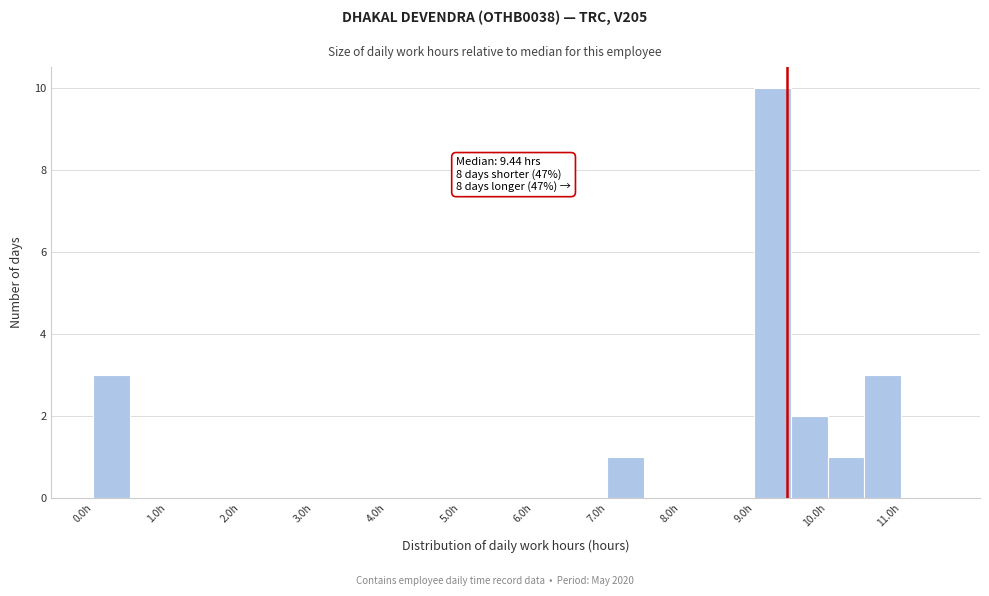

Over which range of the x-axis is the bar tallest?

9.0 to 9.5